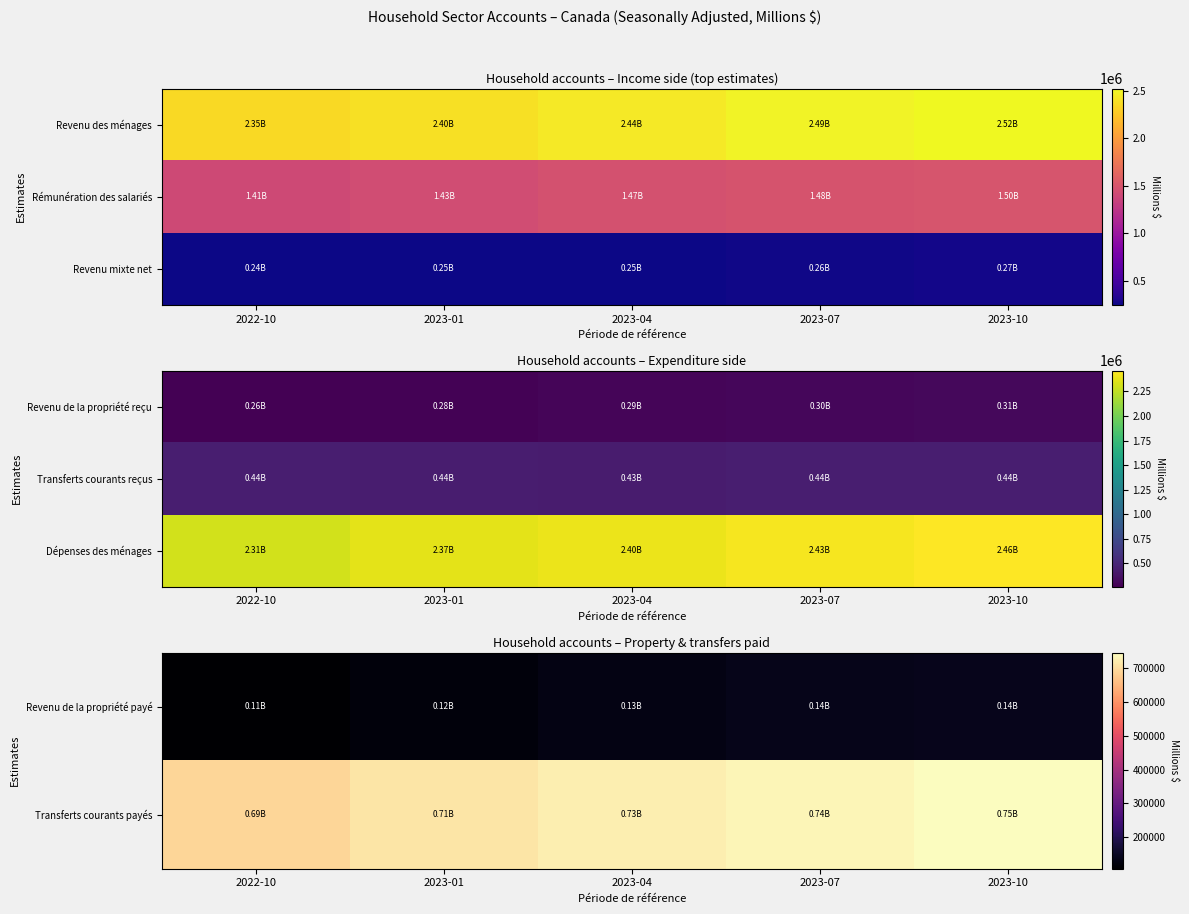

How many values in the Revenu de la propriété payé series exceed 130716?

2